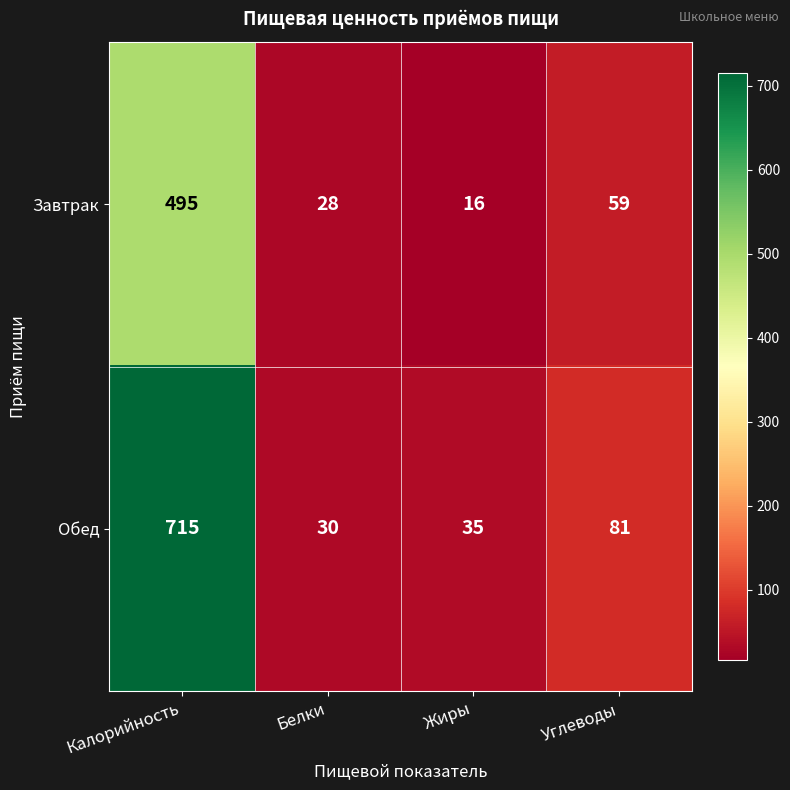

At which category is the sum across all series the highest?

Калорийность